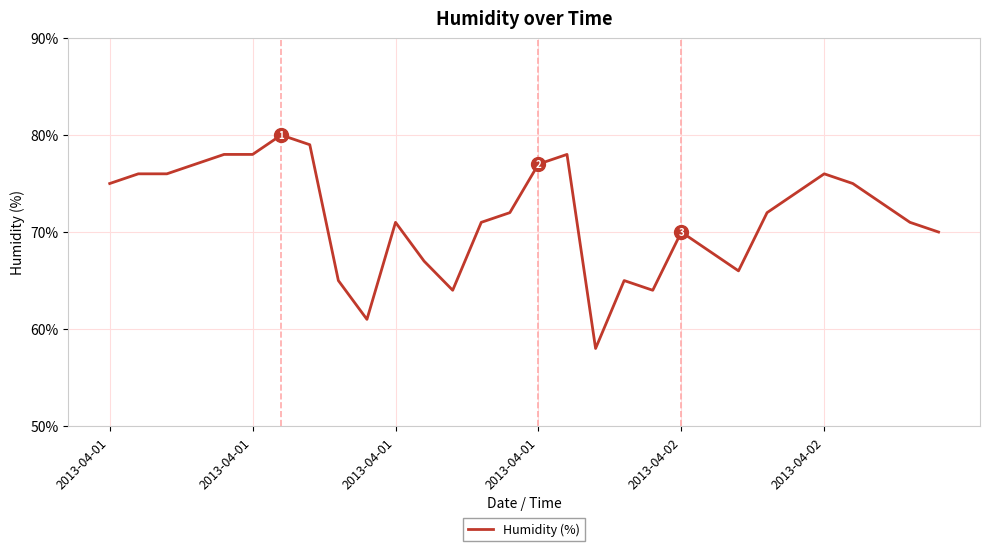

What is the minimum value shown in the chart?

58